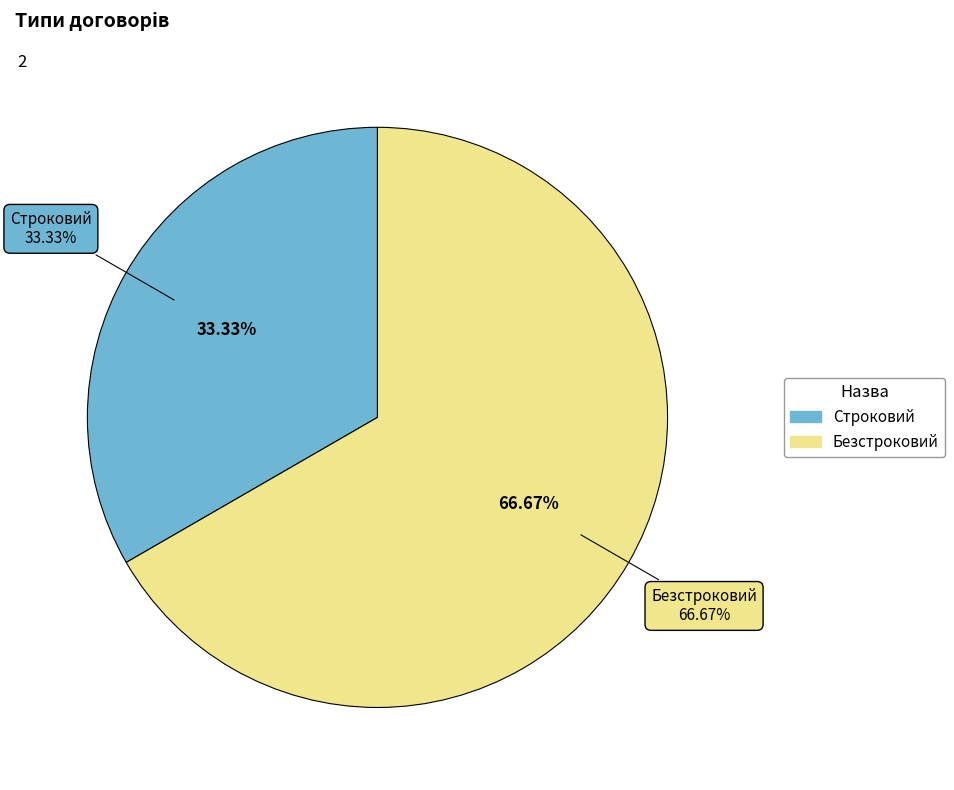

To the nearest percent, what is the combined percentage of Строковий and Безстроковий?

100%